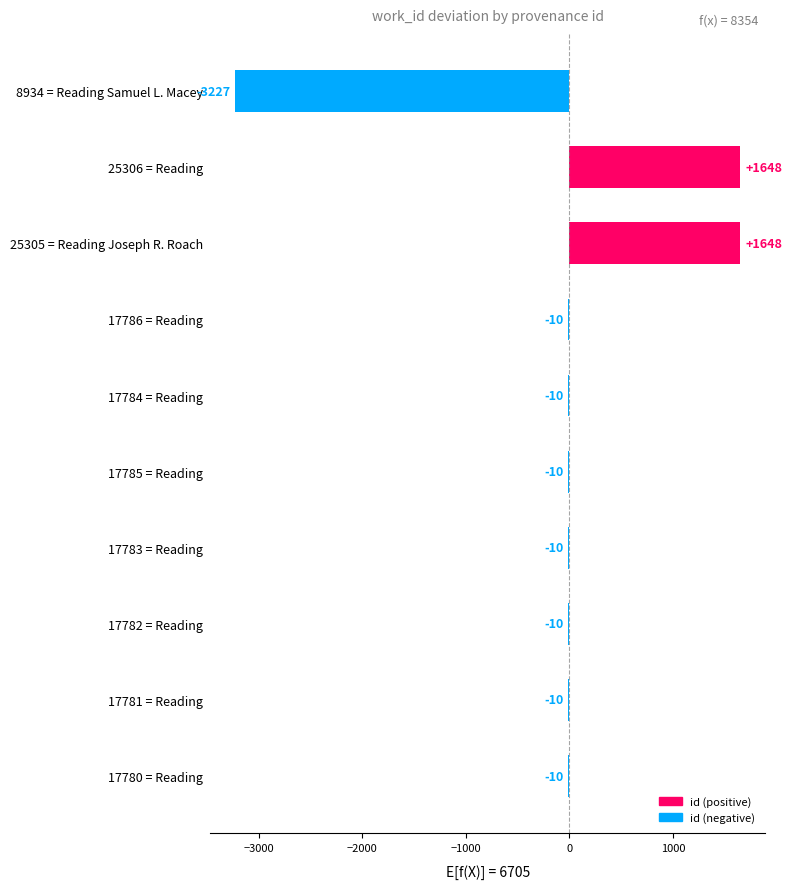

What is the difference between the second highest and second lowest values?

1658.0